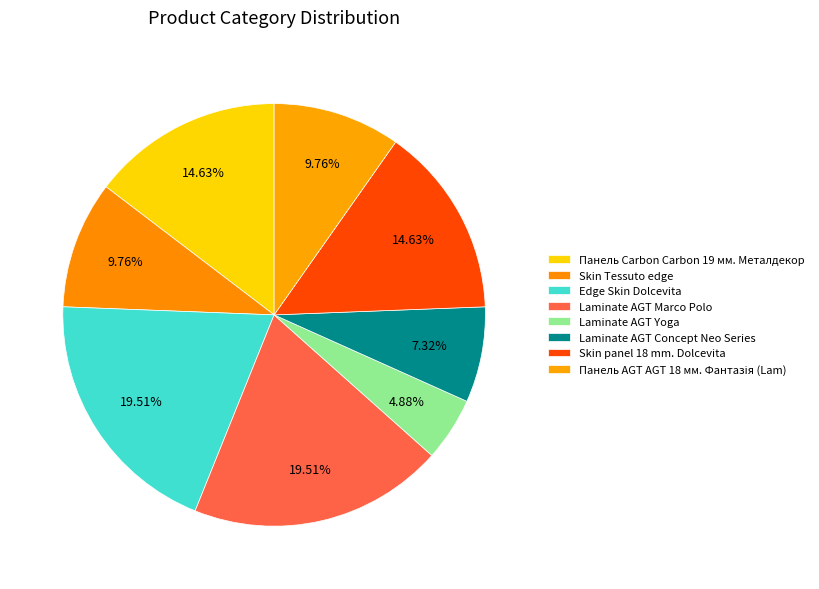

What percentage do Laminate AGT Yoga and Laminate AGT Marco Polo together represent?

24.4%